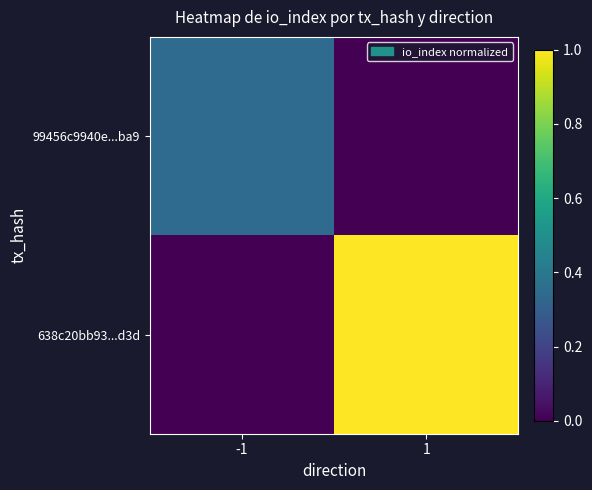

At which category does the chart reach its peak across all series?

1